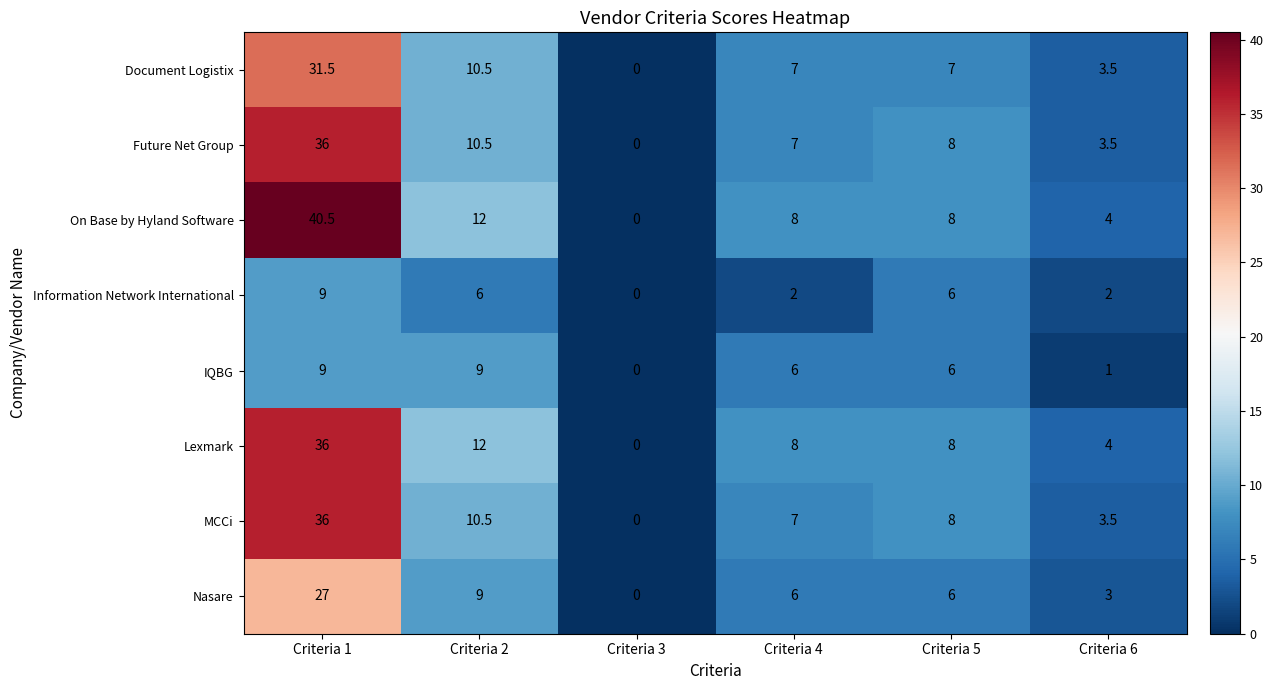

List the labels in order of MCCi value, smallest first.

Criteria 3, Criteria 6, Criteria 4, Criteria 5, Criteria 2, Criteria 1